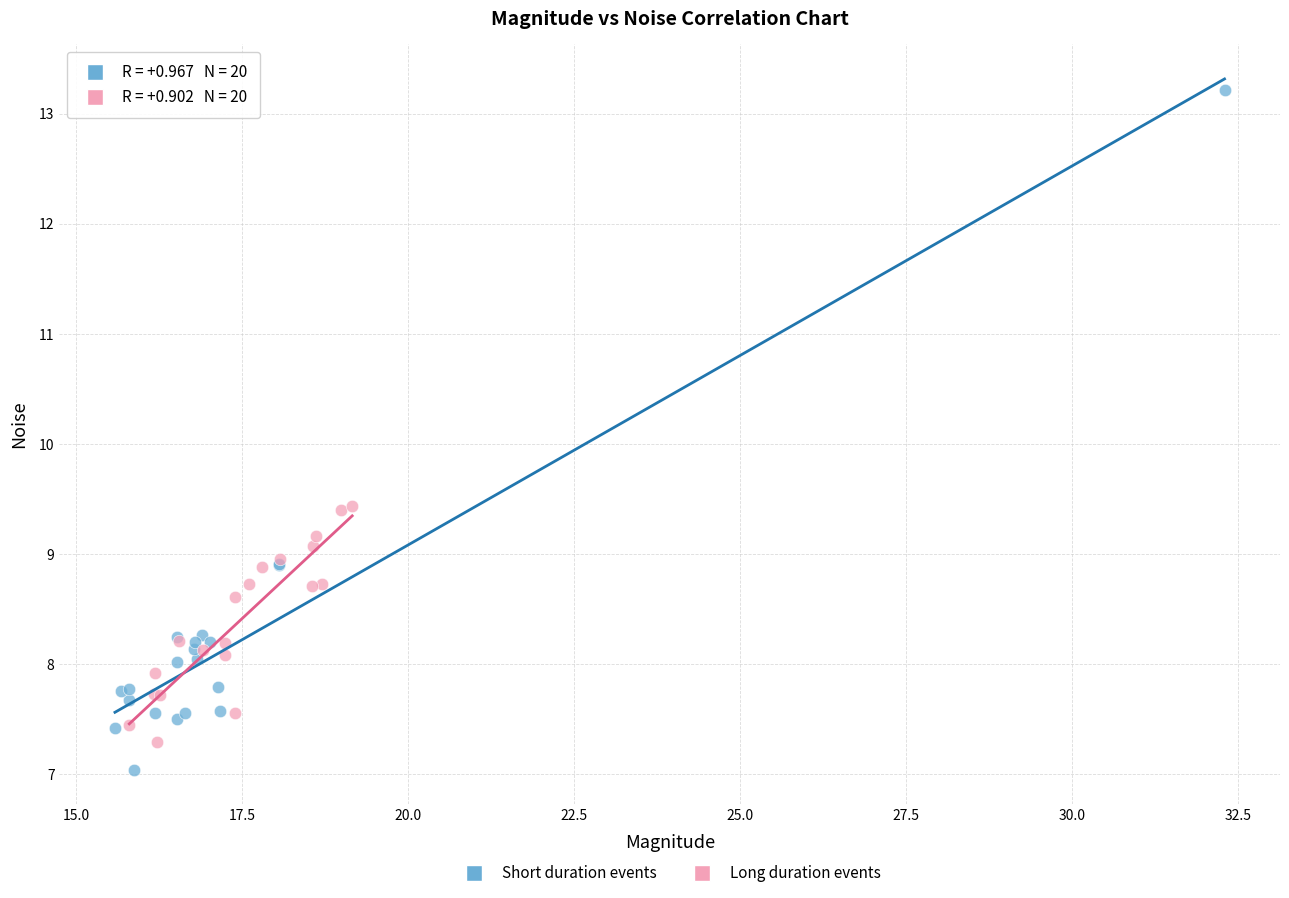

Which series has the largest Y range (max minus min)?

Short duration events